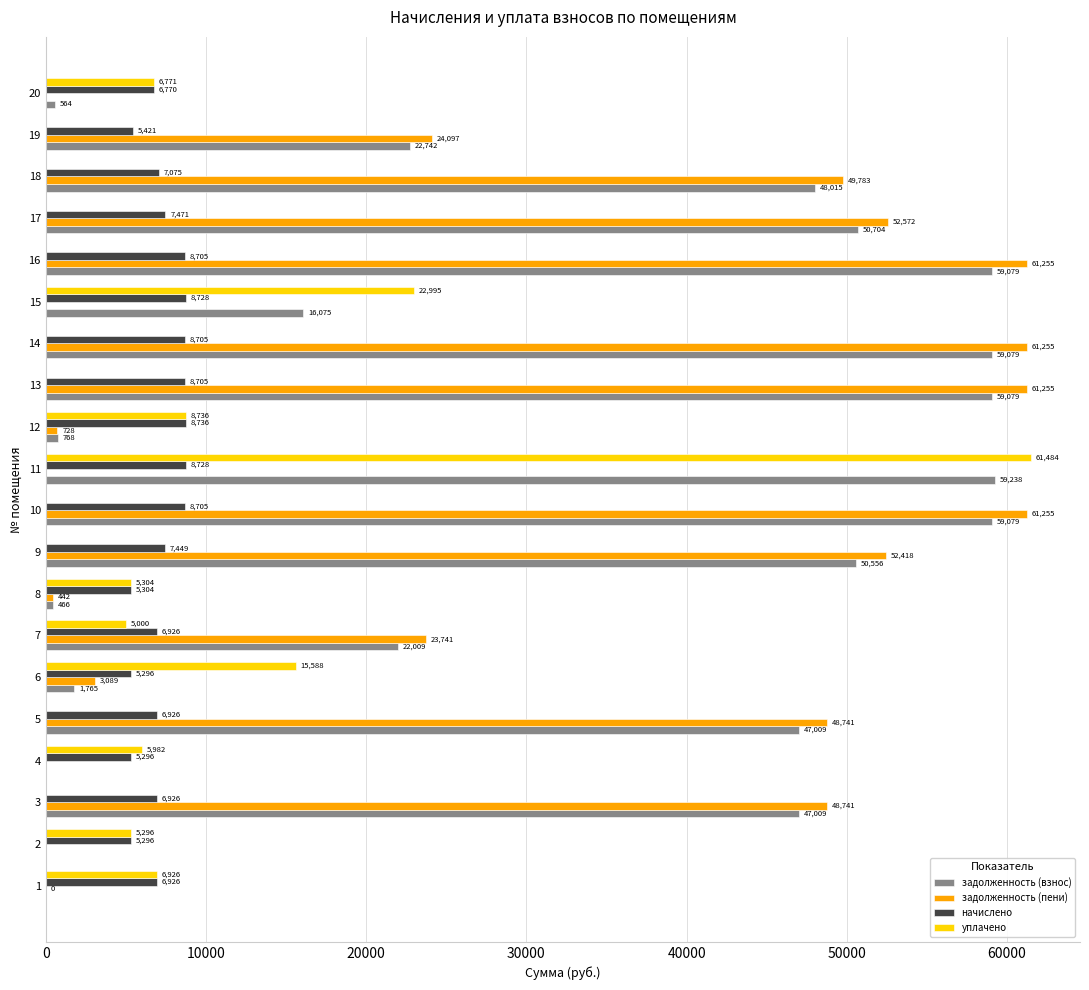

Between 8 and 10, which series saw the biggest shift?

задолженность (пени)